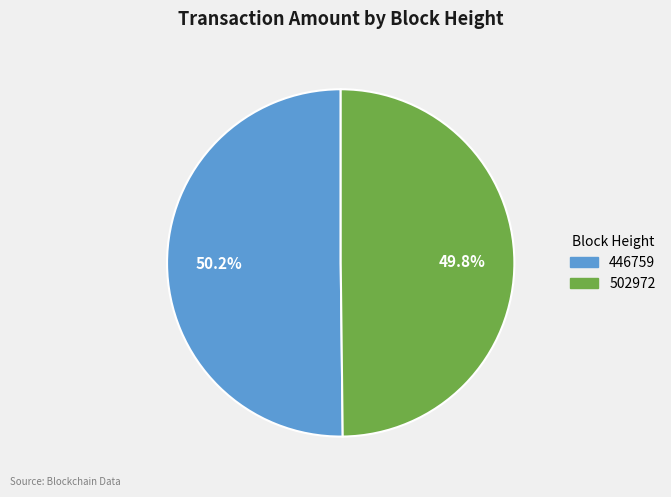

Is it true that 502972 is 41% of the pie?

False